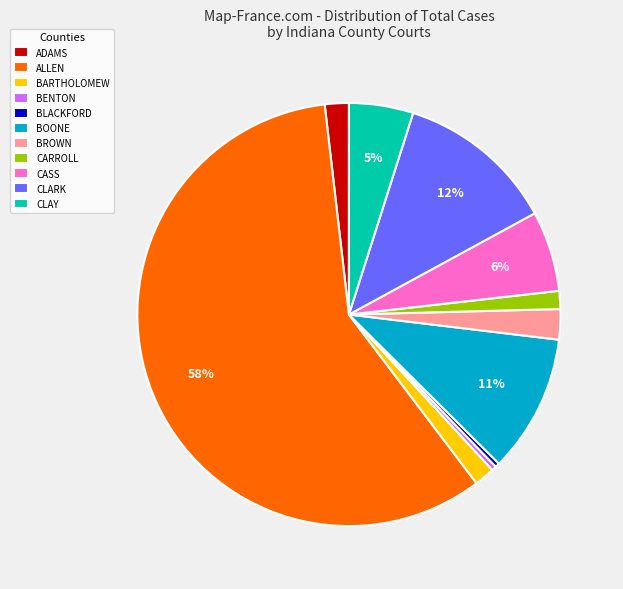

Does ADAMS account for over 50% of the chart?

No